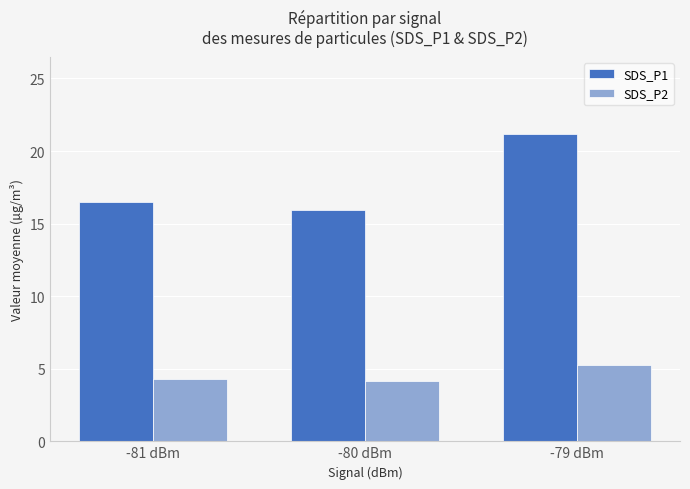

Reading right to left, transcribe all the data shown in this chart.

SDS_P1: -79 dBm=21.2	-80 dBm=15.9	-81 dBm=16.5
SDS_P2: -79 dBm=5.3	-80 dBm=4.1	-81 dBm=4.3